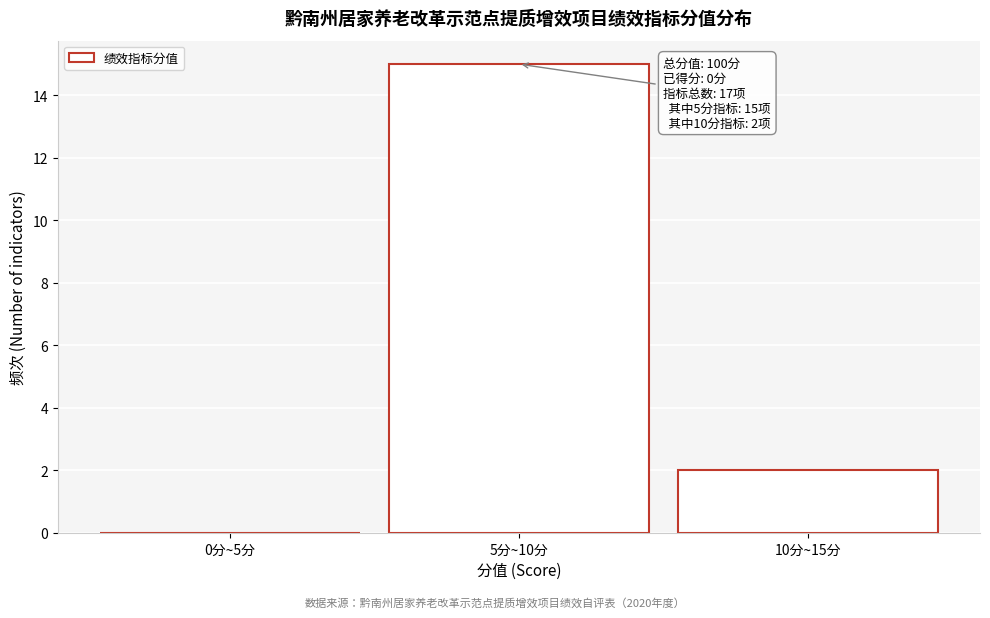

Reading left to right, list all the values displayed in this chart.

0分~5分=0	5分~10分=15	10分~15分=2